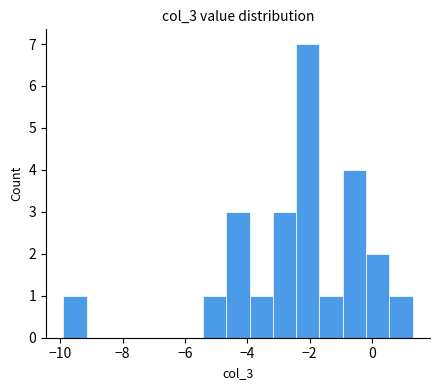

Read against the x-axis, roughly where is the centre of the tallest bar?

-2.0